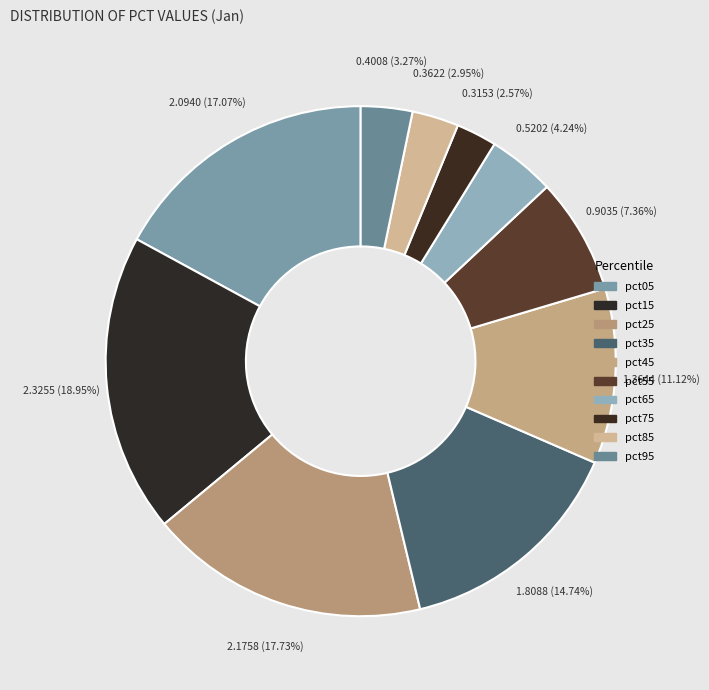

Count the number of slices in the pie.

10